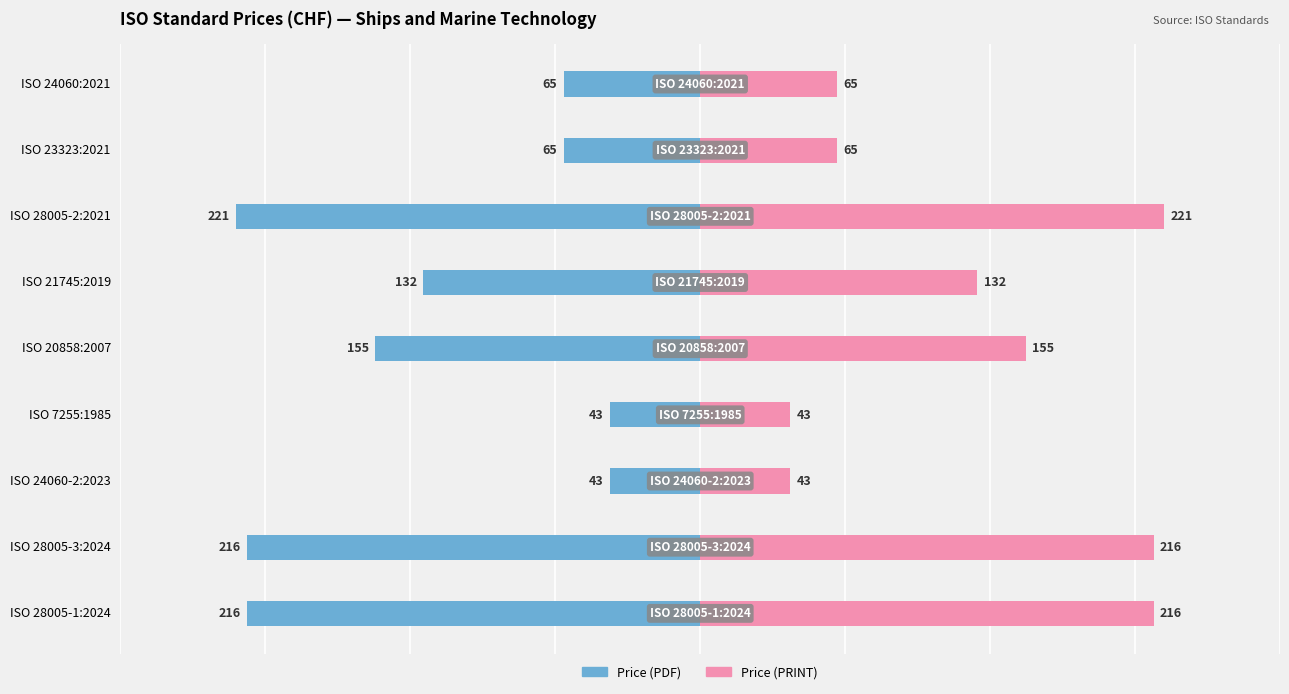

Are the bars horizontal?

Yes